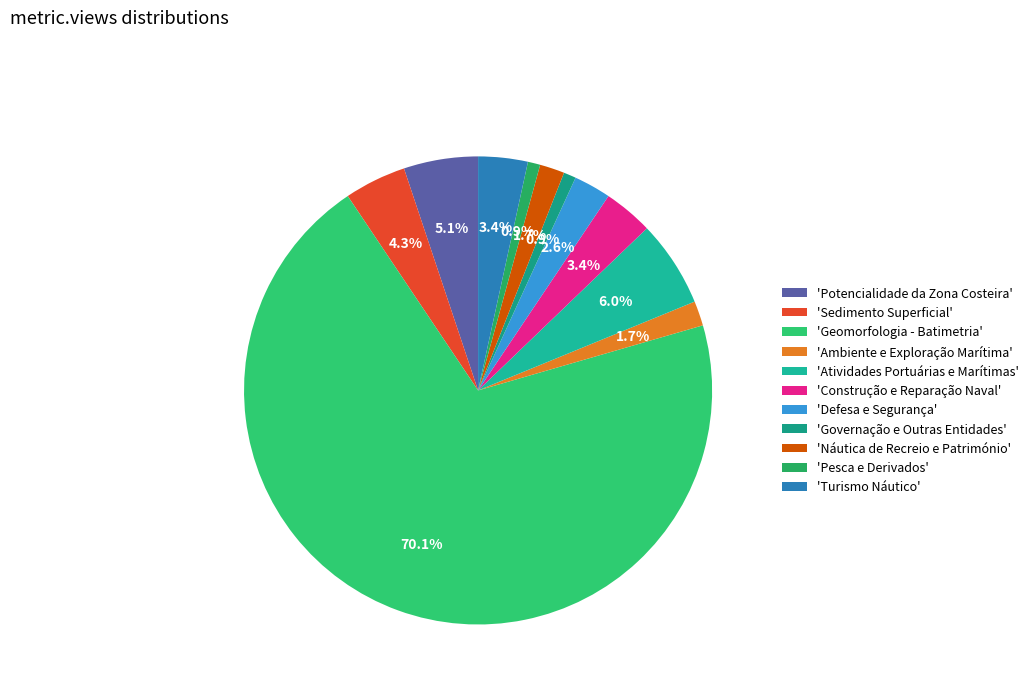

Which slice is the largest?

'Geomorfologia - Batimetria'